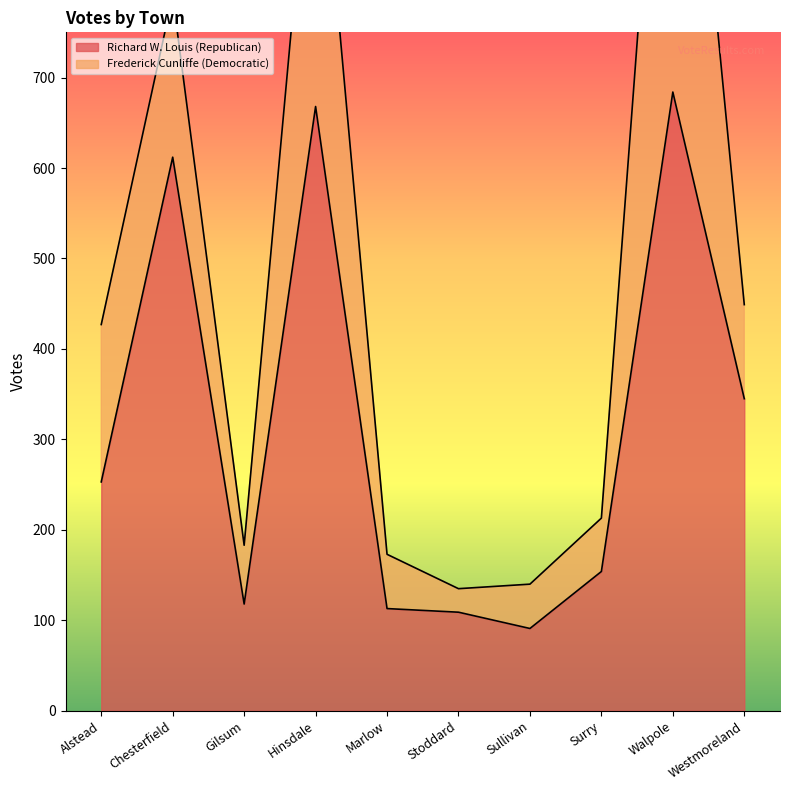

List the labels in order of value, smallest first.

Sullivan, Stoddard, Marlow, Gilsum, Surry, Alstead, Westmoreland, Chesterfield, Hinsdale, Walpole